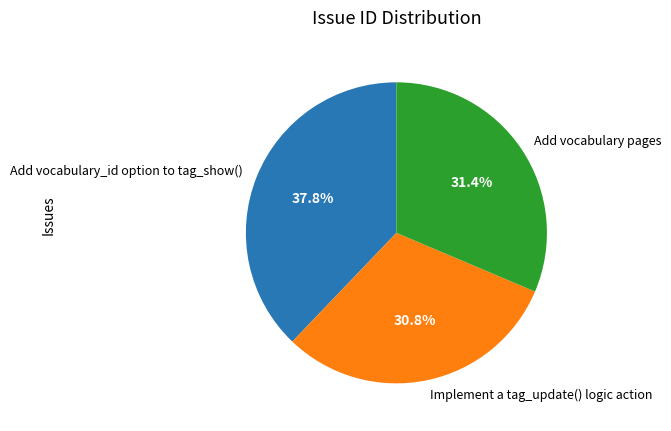

Which category has the biggest portion of the pie?

Add vocabulary_id option to tag_show()